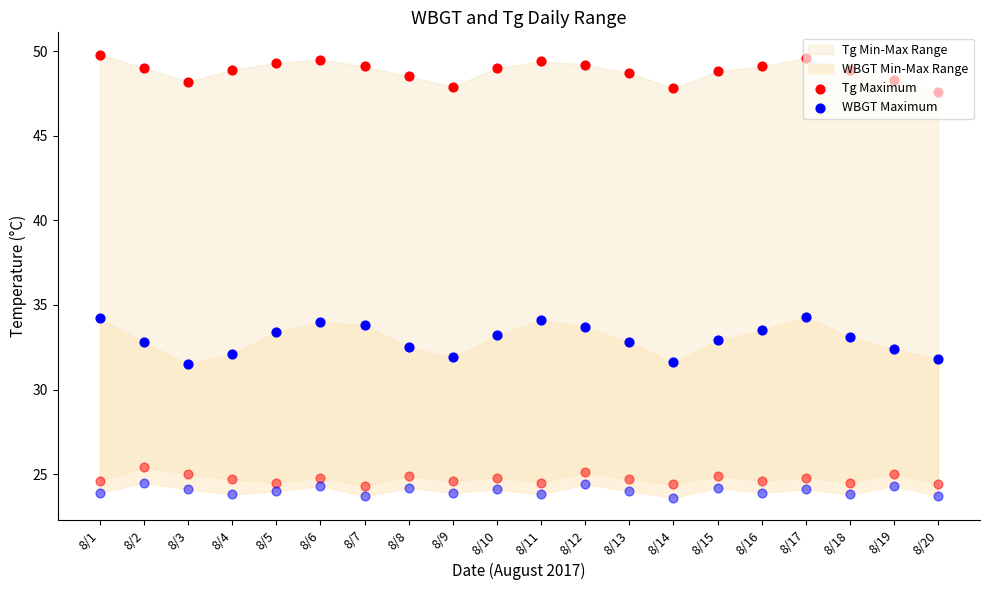

Which series has the largest total across all categories?

Tg Maximum